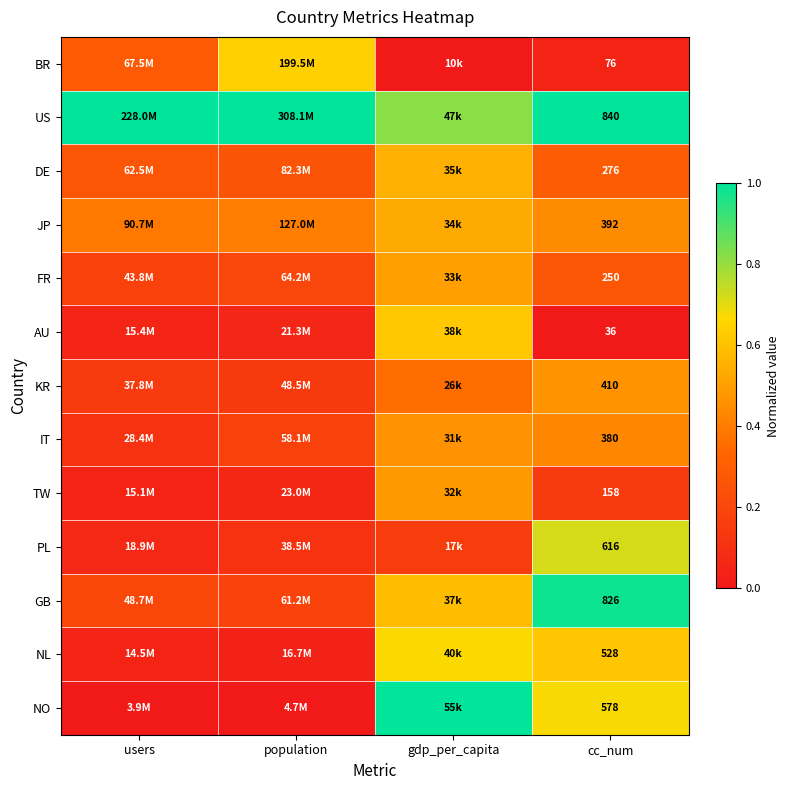

What is the spread (max minus min) of values at cc_num?

804.0